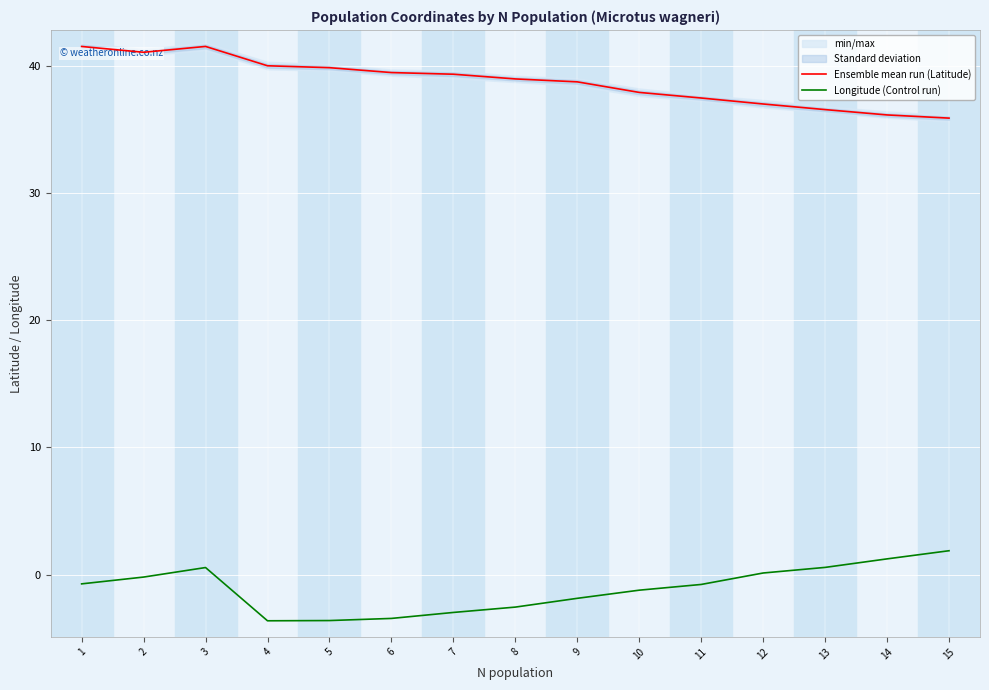

Is this an area chart (filled region under the line)?

No